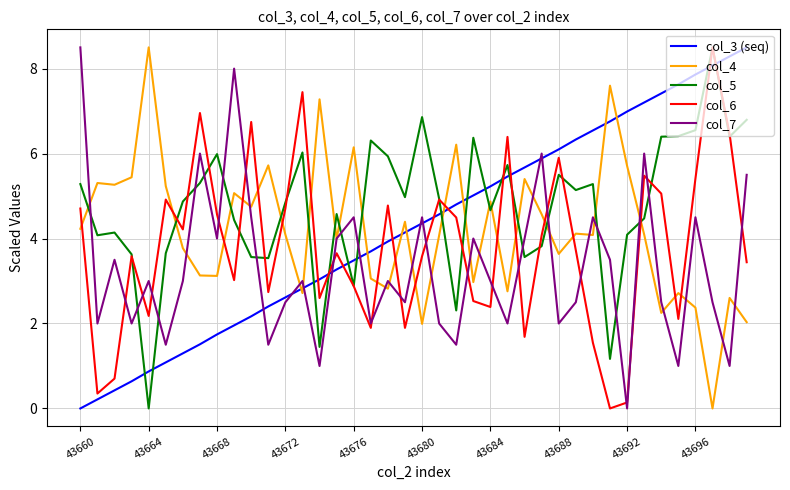

Is this an area chart (filled region under the line)?

No